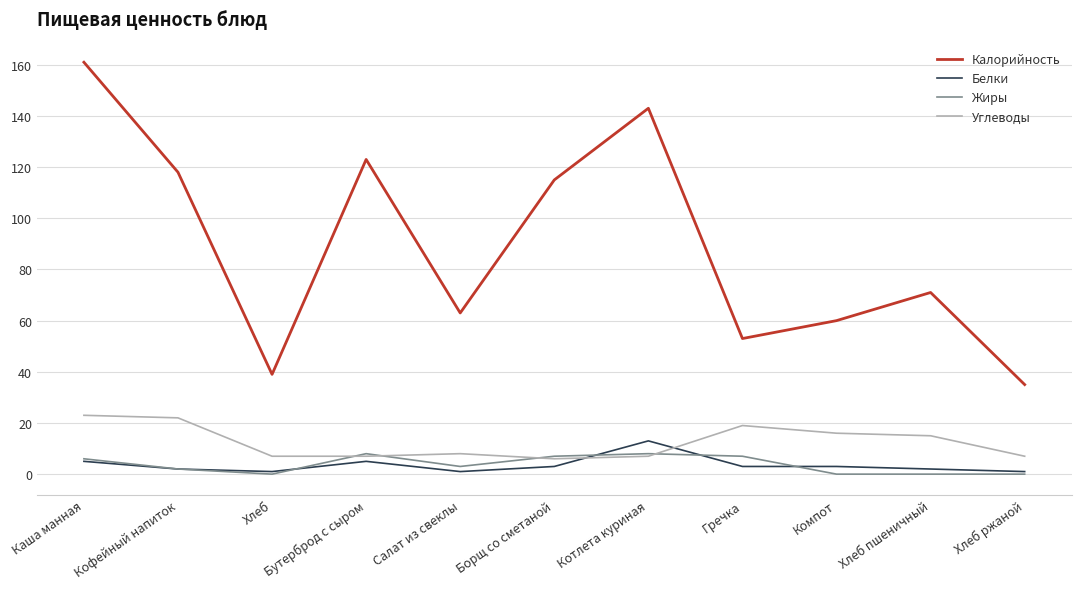

Read the Белки value at Гречка, to the nearest 5.

5